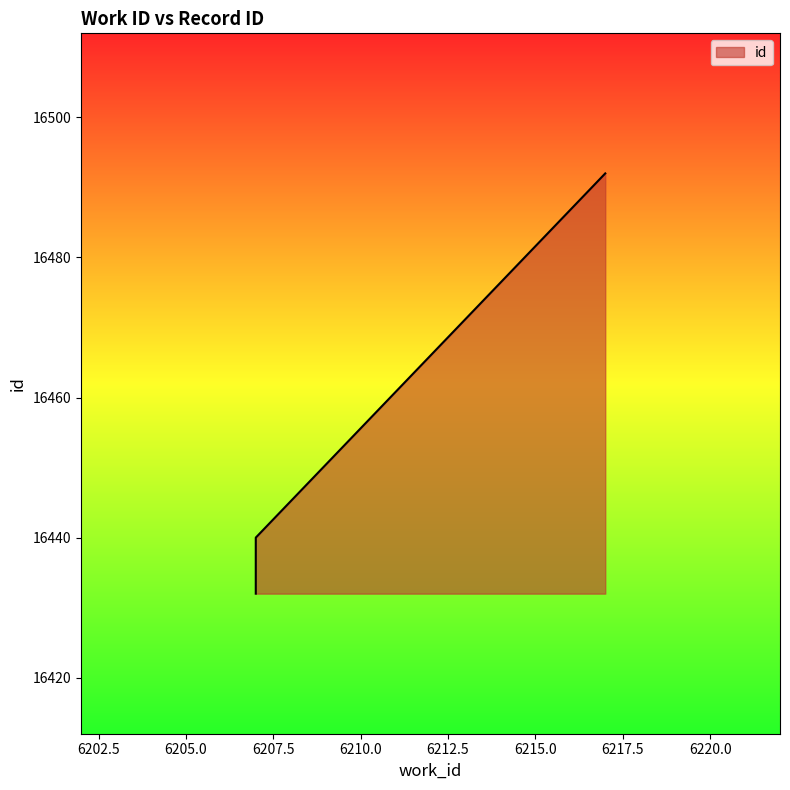

Where is the data nearest to the value 16462?

6207